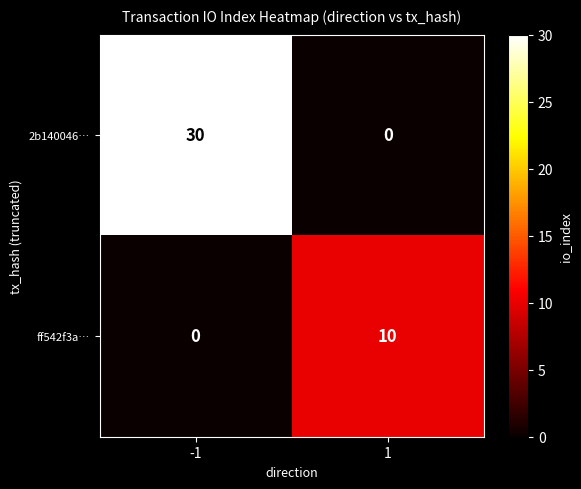

What is the sum of the ff542f3a… values at -1 and 1?

10